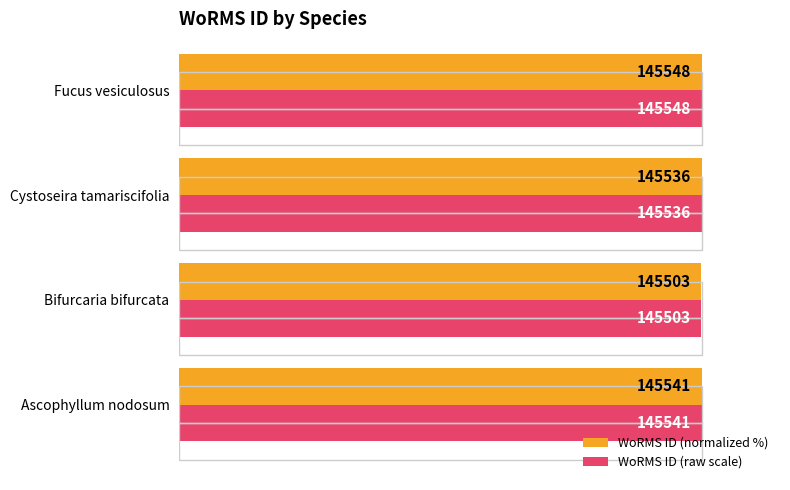

How many bars are there in total?

8